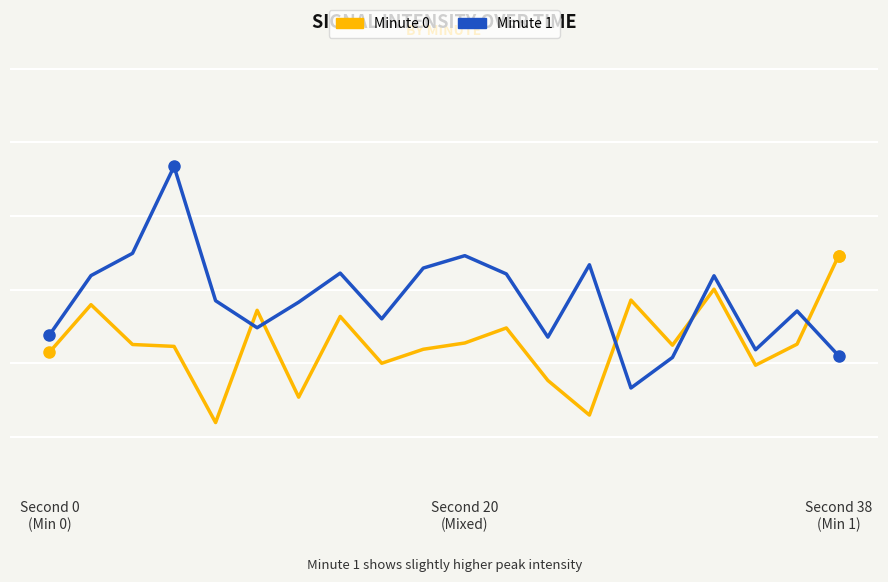

What is the maximum value for Minute 0?

-109.1